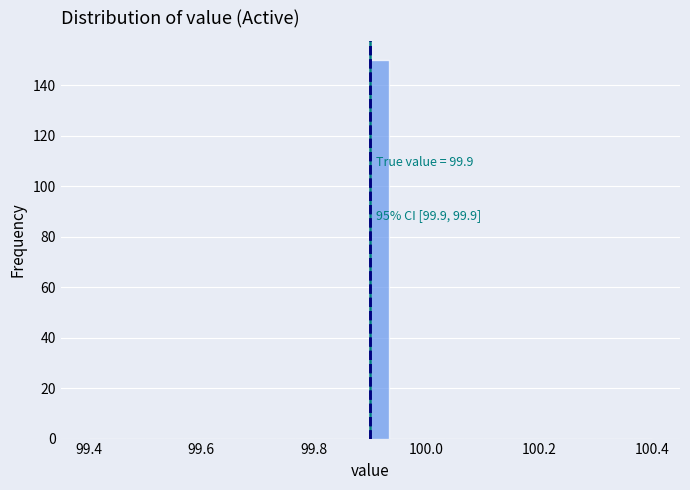

Around what value on the x-axis is the tallest bar? Give the approximate position of its centre, as read against the axis.

99.92